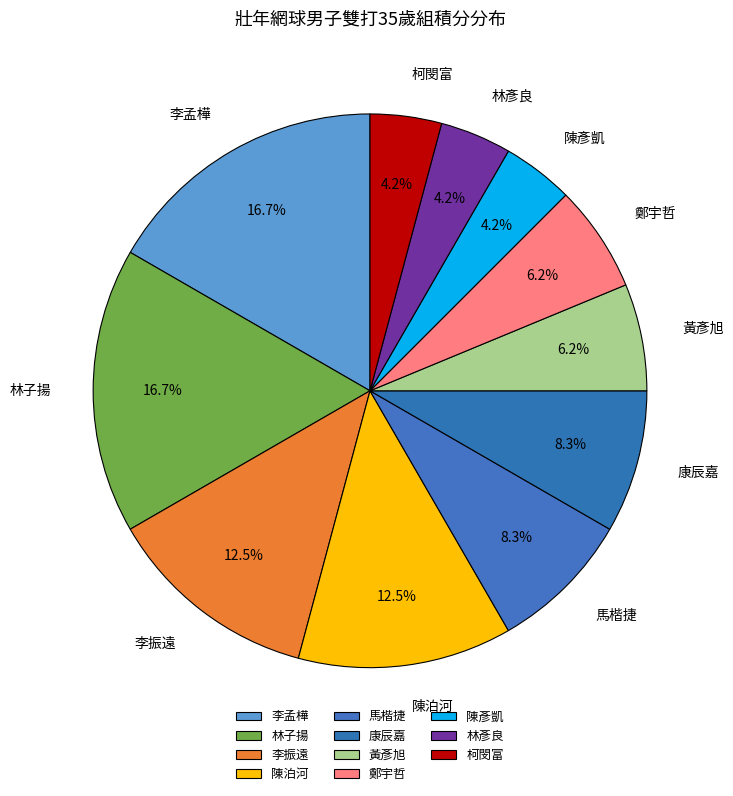

To the nearest percent, what is the average slice percentage?

9%